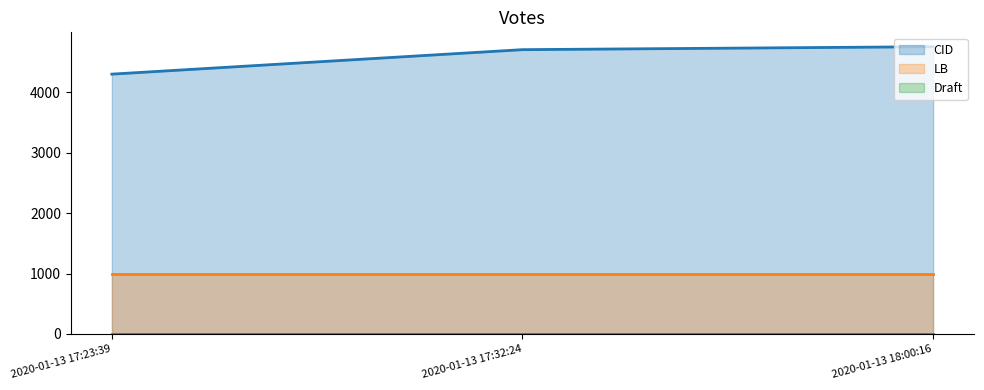

How many lines are shown in the chart?

3